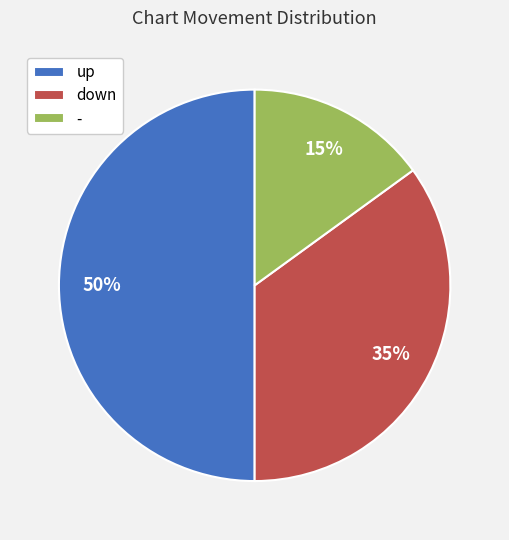

Which category has the biggest portion of the pie?

up